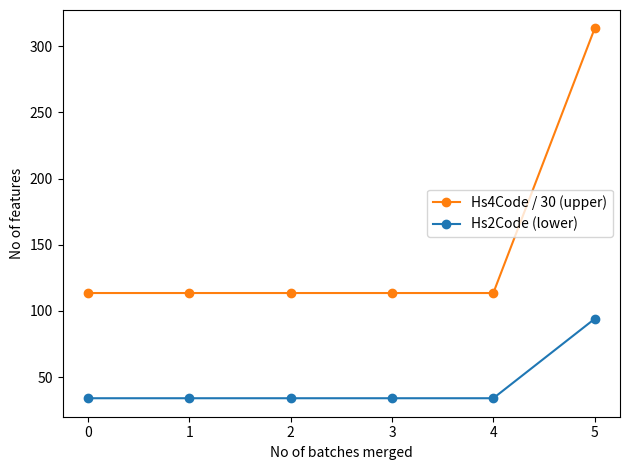

Rank the series by their maximum value, from highest to lowest.

Hs4Code / 30 (upper), Hs2Code (lower)